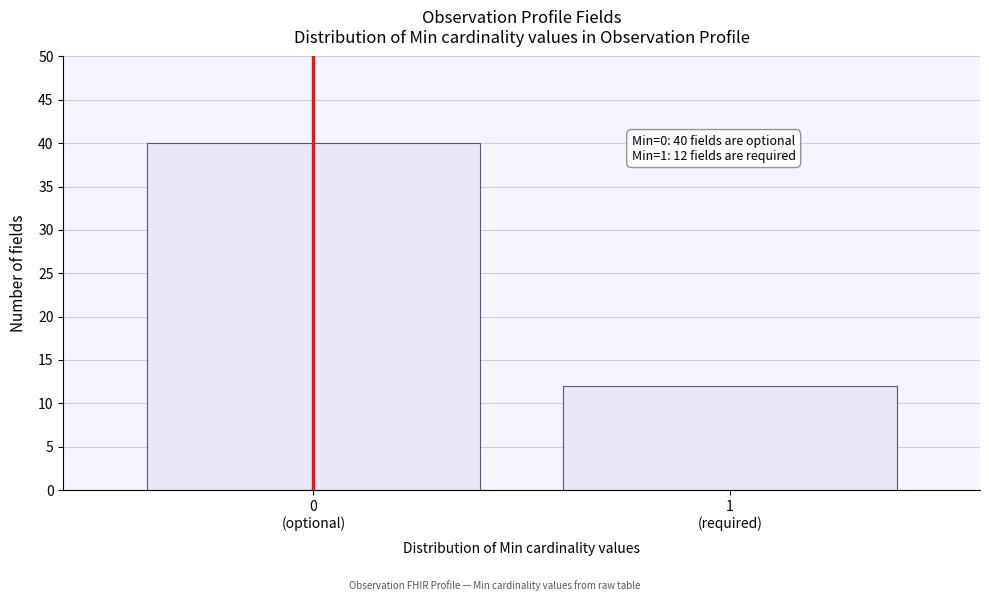

Reading left to right, what are all the values shown in this chart?

40	12